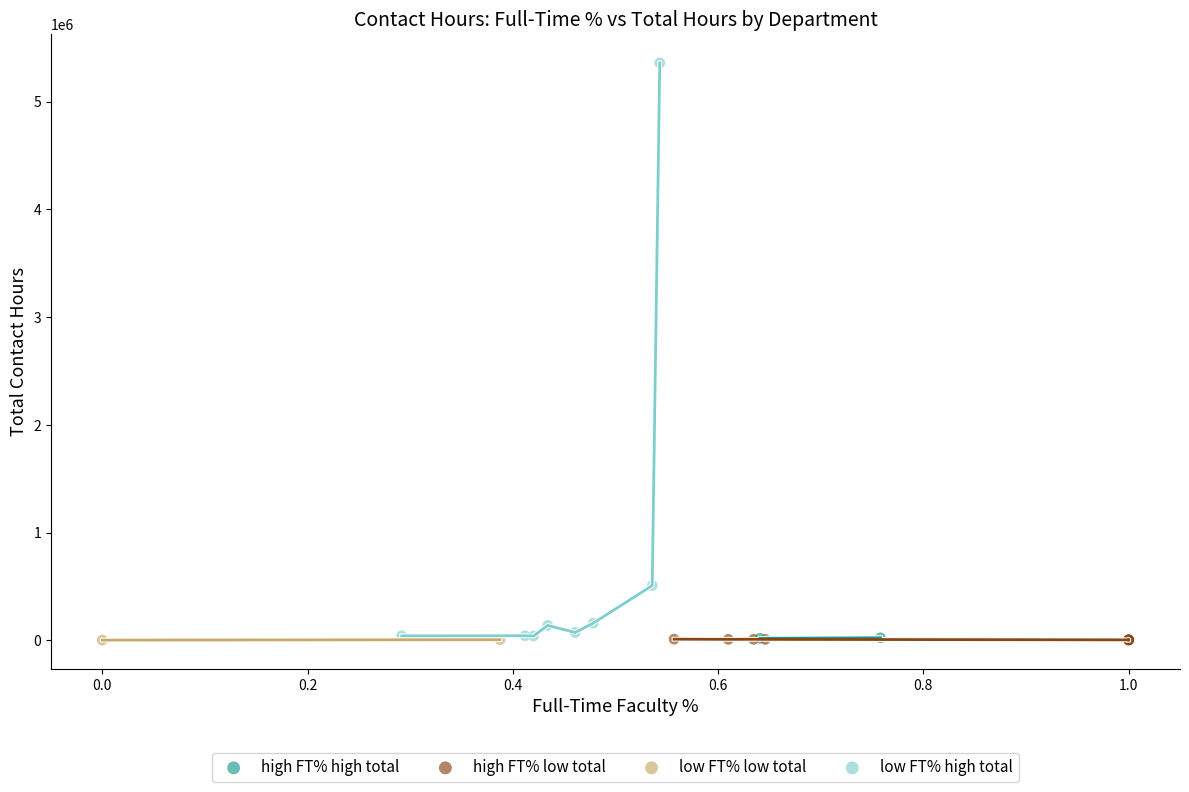

What are all the series names shown in the legend?

high FT% high total, high FT% low total, low FT% low total, low FT% high total